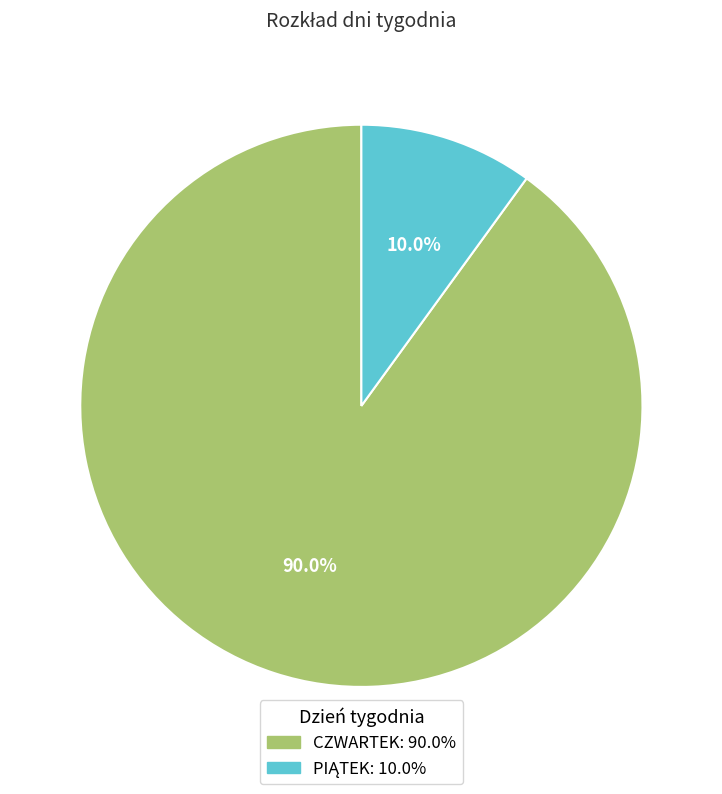

How many slices are in this pie chart?

2